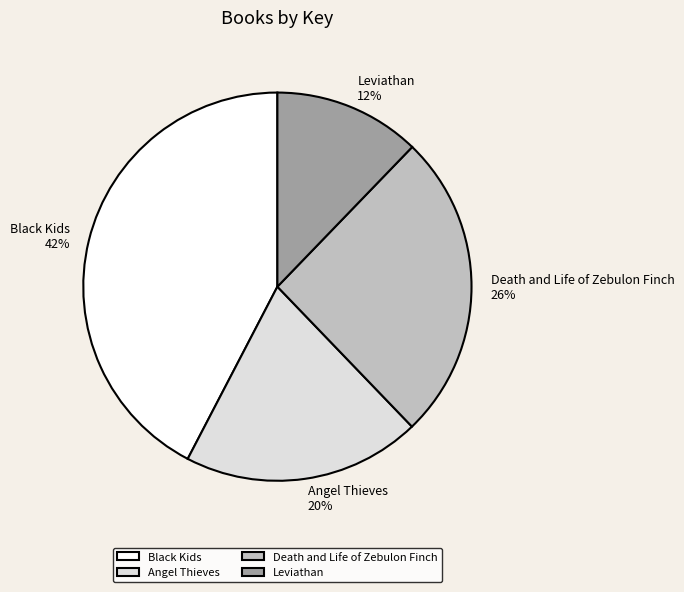

Which slice is the largest?

Black Kids